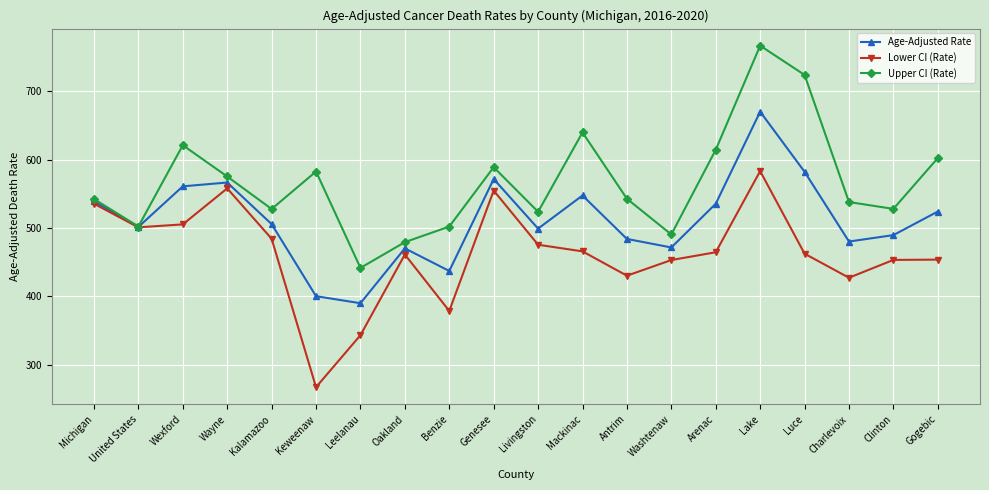

What is the label of the 15th point from the left?

Arenac